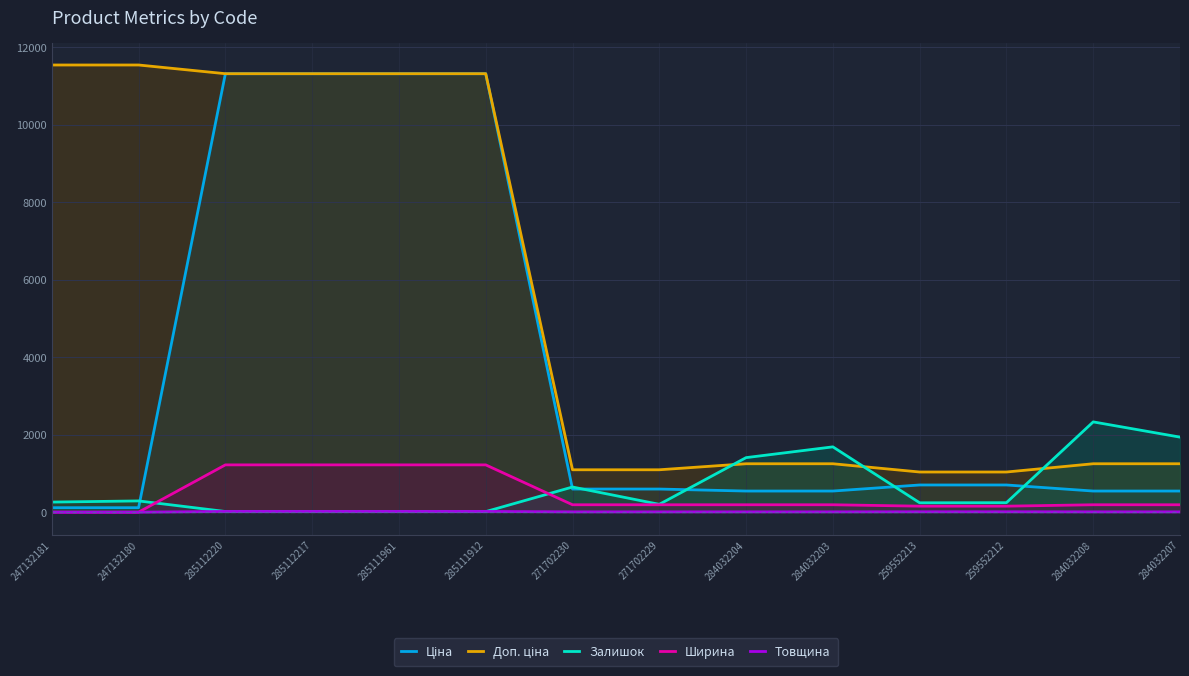

Reading left to right, list all the values displayed in this chart.

Ціна: 247132181=115.4	247132180=115.4	285112220=11312.5	285112217=11312.5	285111961=11312.5	285111912=11312.5	271702230=596.5	271702229=596.5	284032204=545.0	284032203=545.0	259552213=701.4	259552212=701.4	284032208=545.0	284032207=545.0
Доп. ціна: 247132181=11537.0	247132180=11537.0	285112220=11312.5	285112217=11312.5	285111961=11312.5	285111912=11312.5	271702230=1093.7	271702229=1093.7	284032204=1249.1	284032203=1249.1	259552213=1036.0	259552212=1036.0	284032208=1249.1	284032207=1249.1
Залишок: 247132181=260.0	247132180=290.0	285112220=17.0	285112217=17.0	285111961=16.0	285111912=14.0	271702230=649.0	271702229=202.0	284032204=1407.0	284032203=1685.0	259552213=242.0	259552212=245.0	284032208=2329.0	284032207=1936.0
Ширина: 247132181=0.0	247132180=0.0	285112220=1220.0	285112217=1220.0	285111961=1220.0	285111912=1220.0	271702230=191.0	271702229=191.0	284032204=191.0	284032203=191.0	259552213=154.5	259552212=154.5	284032208=191.0	284032207=191.0
Товщина: 247132181=0.0	247132180=0.0	285112220=18.0	285112217=18.0	285111961=18.0	285111912=18.0	271702230=8.0	271702229=8.0	284032204=8.0	284032203=8.0	259552213=10.0	259552212=10.0	284032208=8.0	284032207=8.0